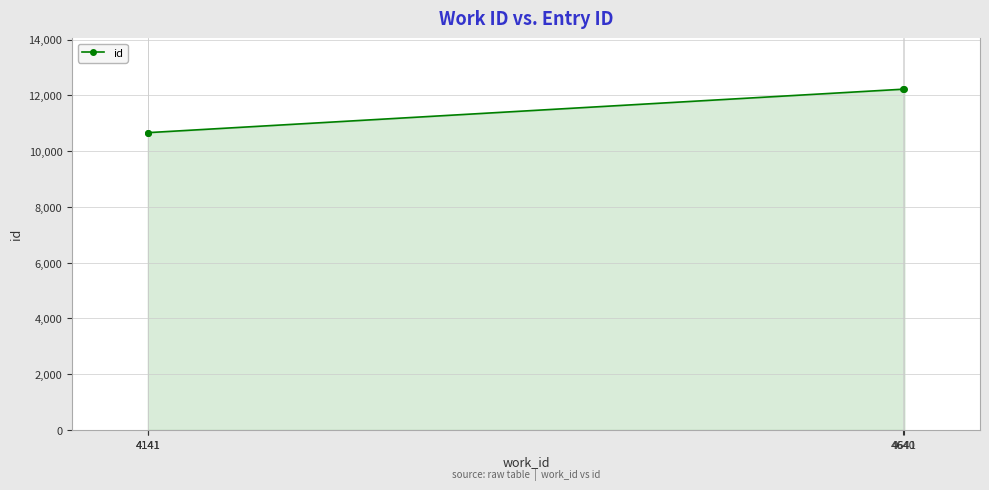

Is it true that the value at 4640 is 12219?

True